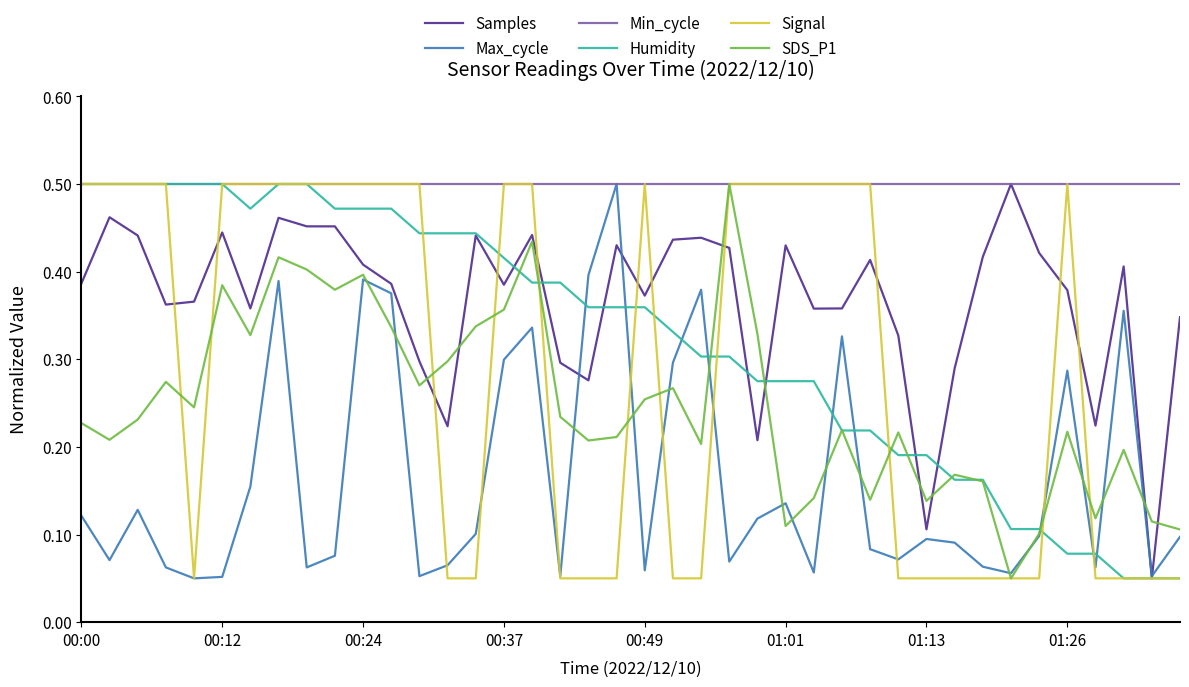

How many lines are shown in the chart?

6